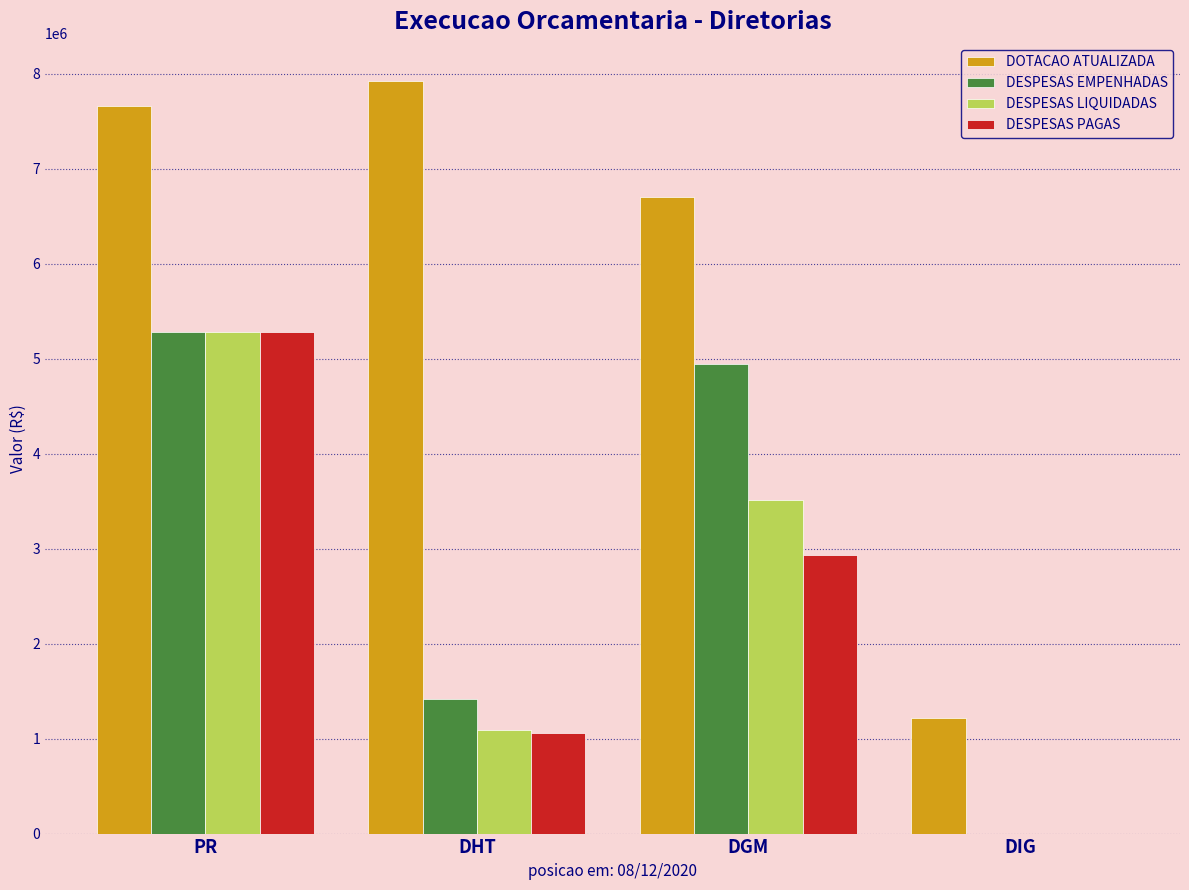

Which series changed the most between PR and DIG?

DOTACAO ATUALIZADA